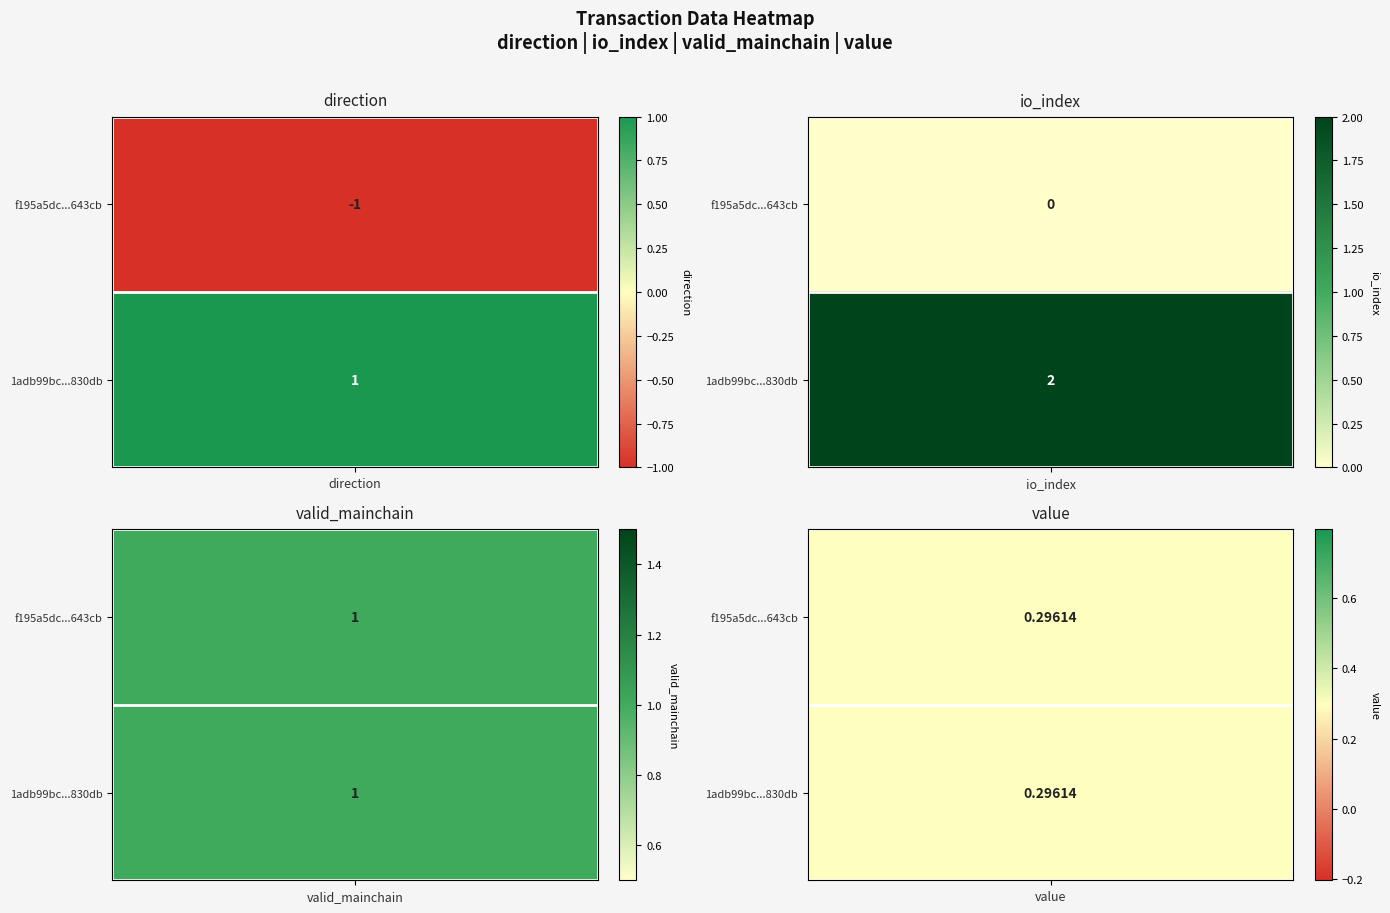

At which label does 1adb99bca0fd236a999bb1fb576e65b624830db first exceed 1?

io_index